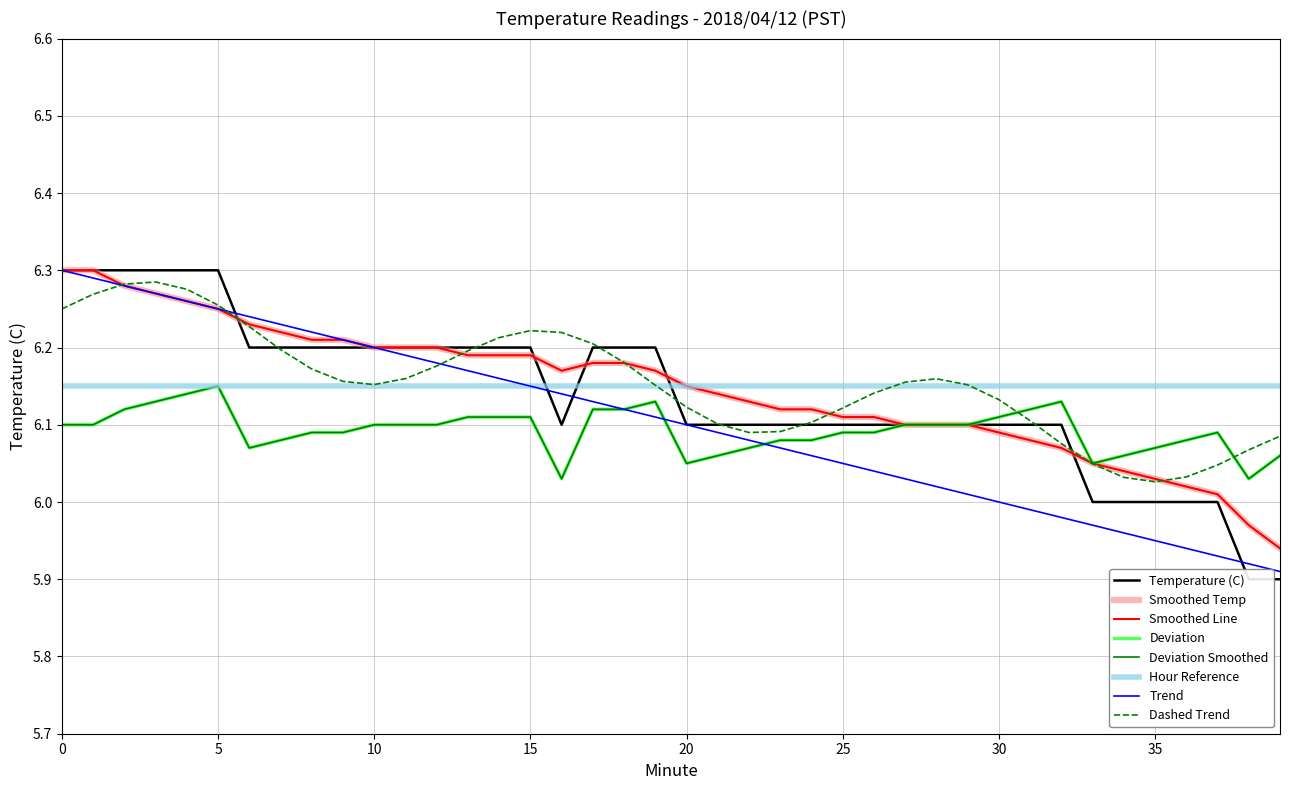

Does the chart display data point markers on the line(s)?

No